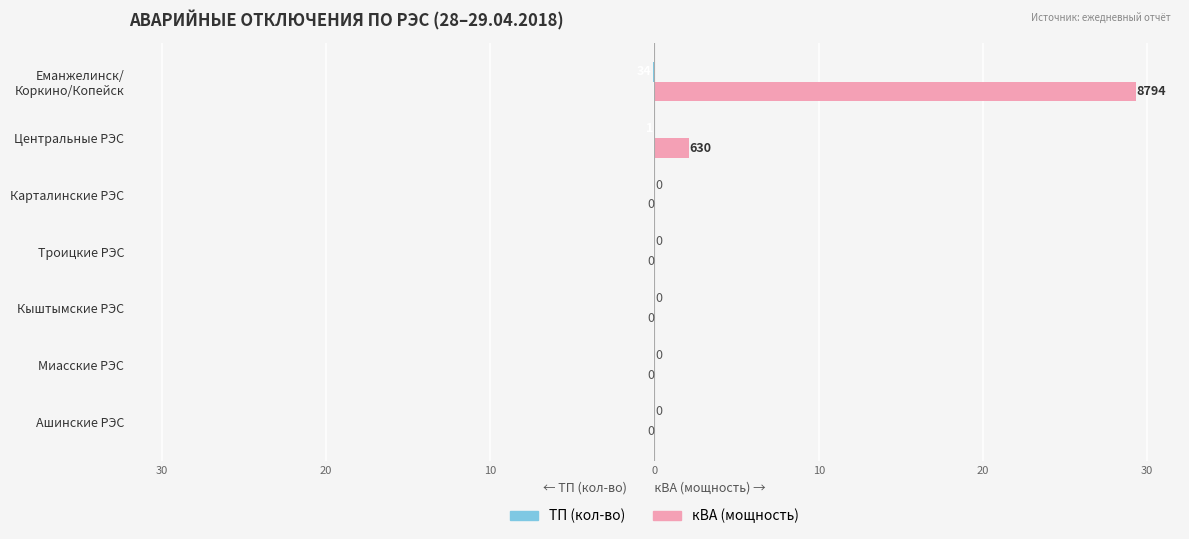

Reading left to right, extract all data points from this chart.

ТП (кол-во): 0.0	0.0	0.0	0.0	0.0	-0.0	-0.1
кВА (мощность): 0.0	0.0	0.0	0.0	0.0	2.1	29.3